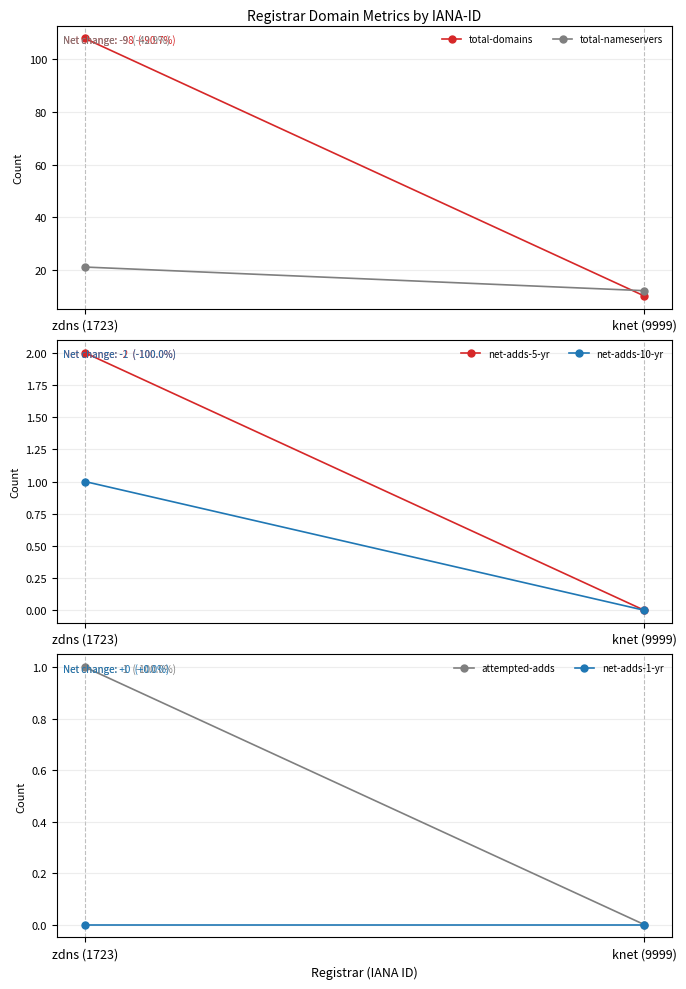

What is the average value of the total-domains series?

59